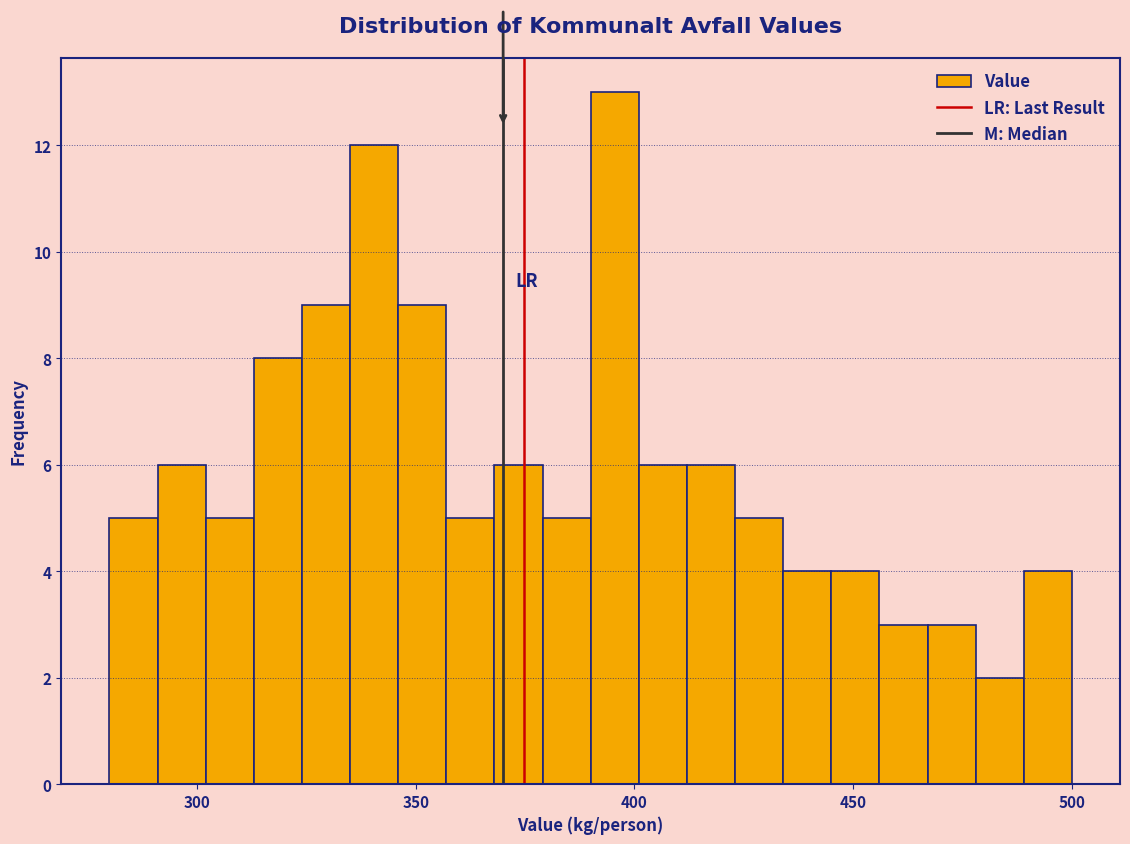

Read against the x-axis, roughly where is the centre of the tallest bar?

395